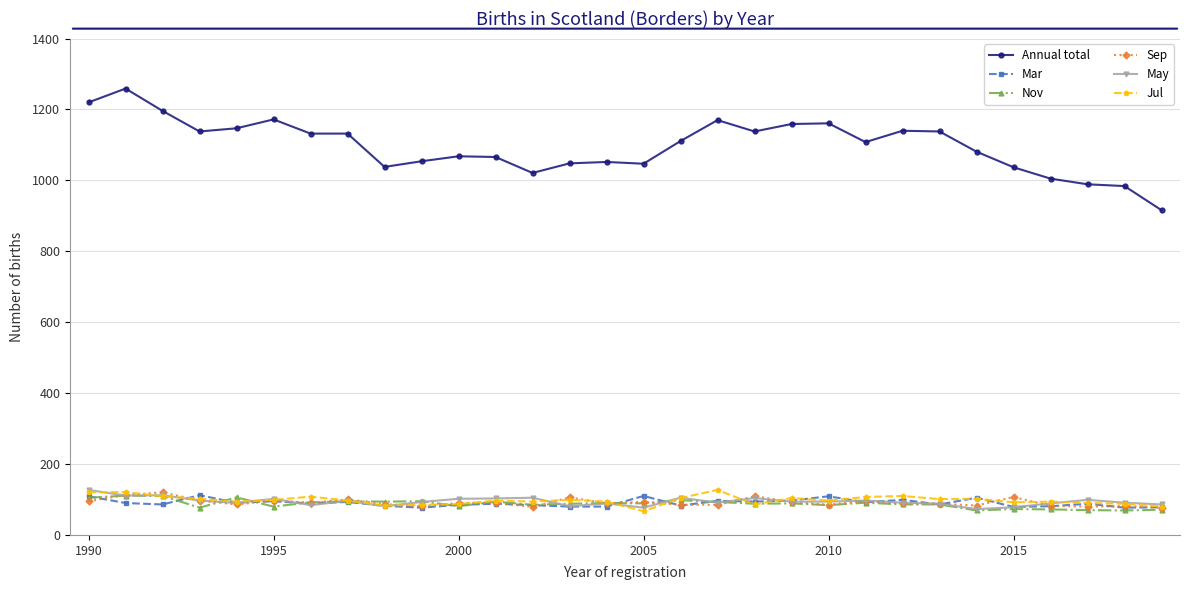

What is the difference between the second highest and second lowest values in the Annual total series?

236